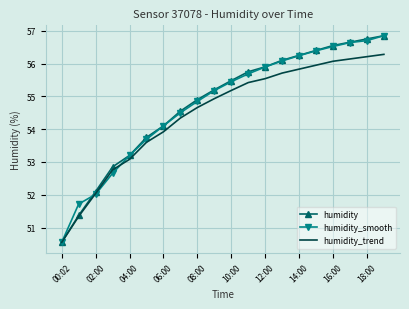

What is the highest value of the humidity_trend series?

56.3